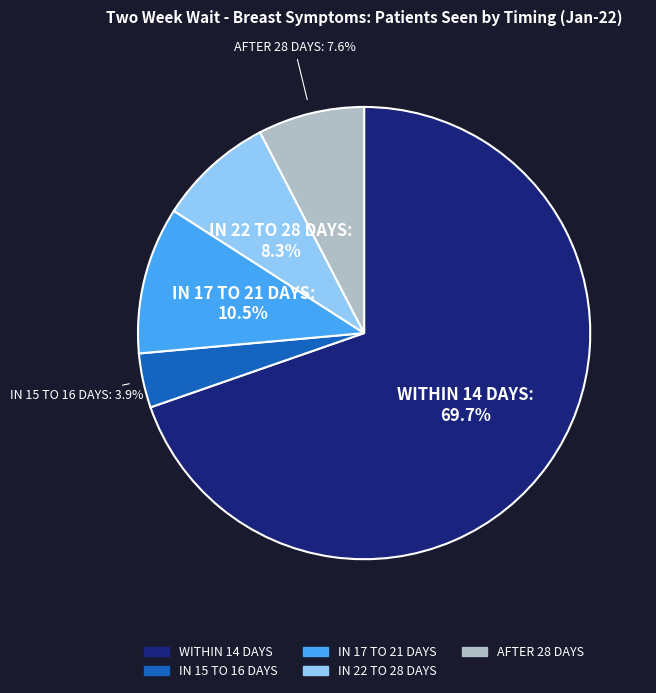

Is there a majority slice in this chart?

Yes